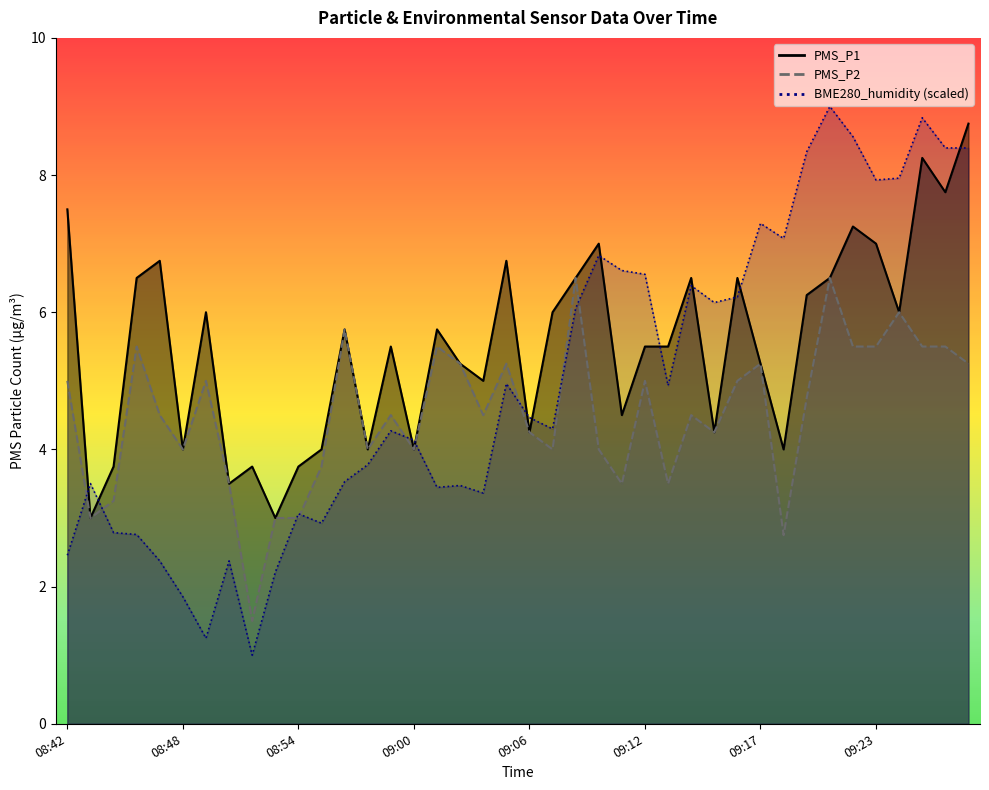

At which category is the sum across all series the highest?

09:28